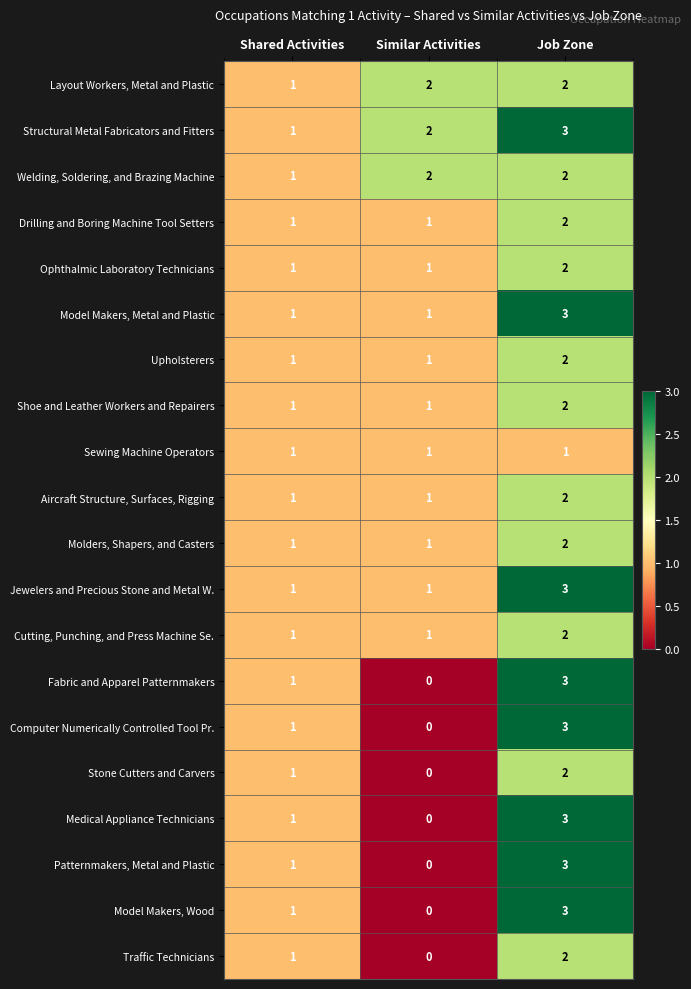

At which label does Structural Metal Fabricators and Fitters reach its peak?

Job Zone